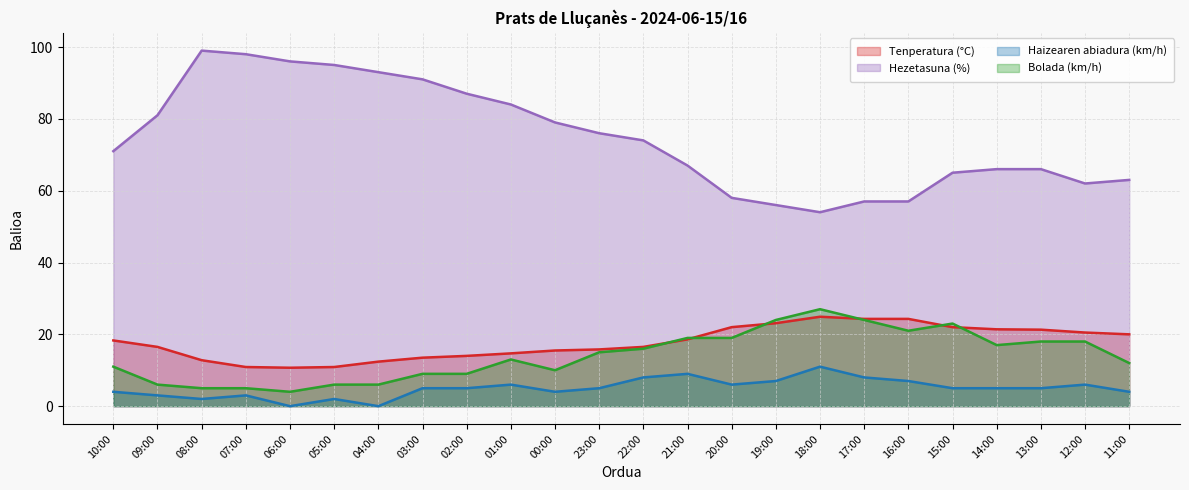

Where is Tenperatura (°C) nearest to the value 17?

09:00